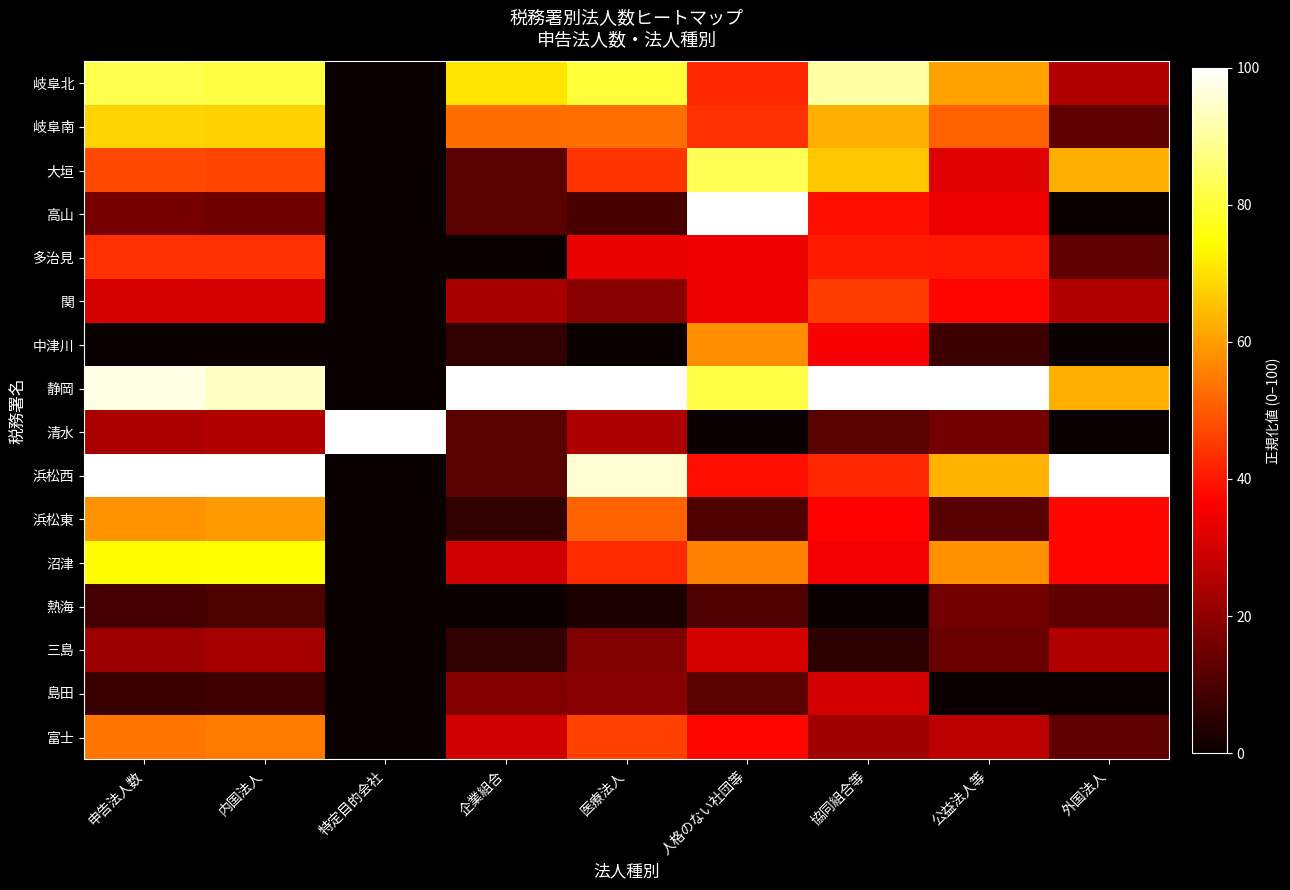

At which category is the sum across all series the highest?

申告法人数